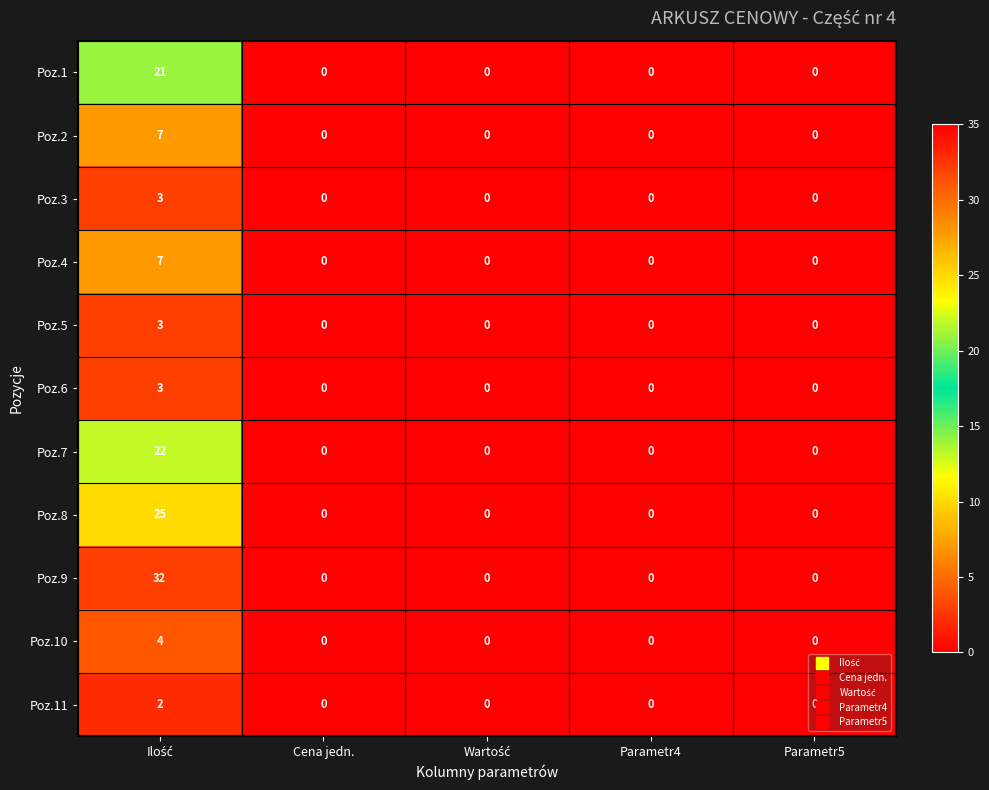

Count the number of data series in this chart.

11